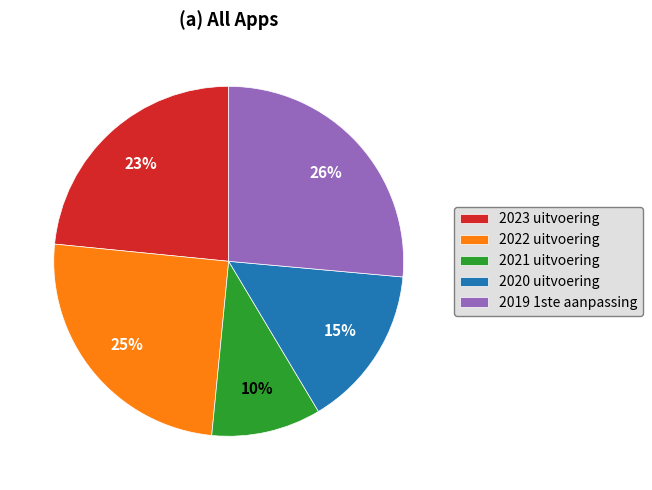

Does 2021 uitvoering represent more than half of the total?

No